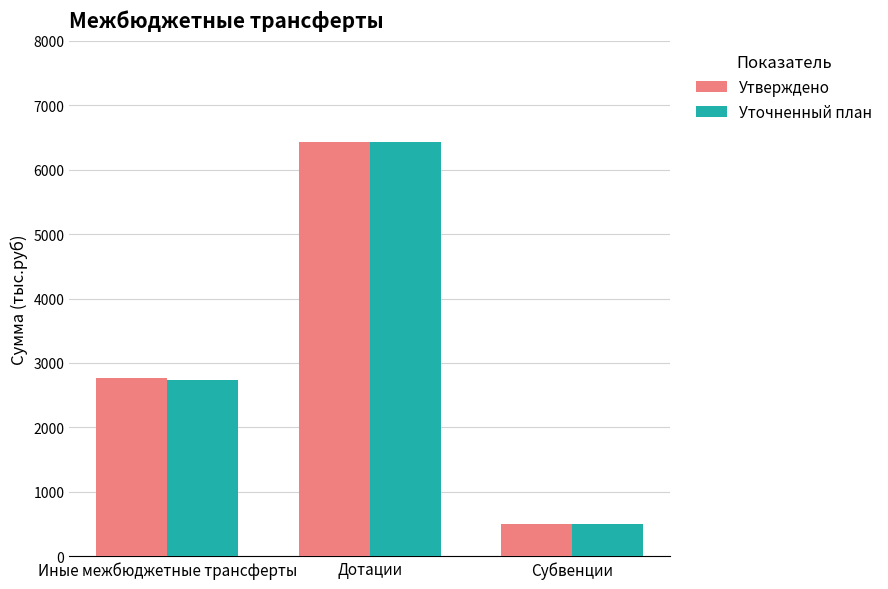

At which category does the chart reach its minimum across all series?

Субвенции